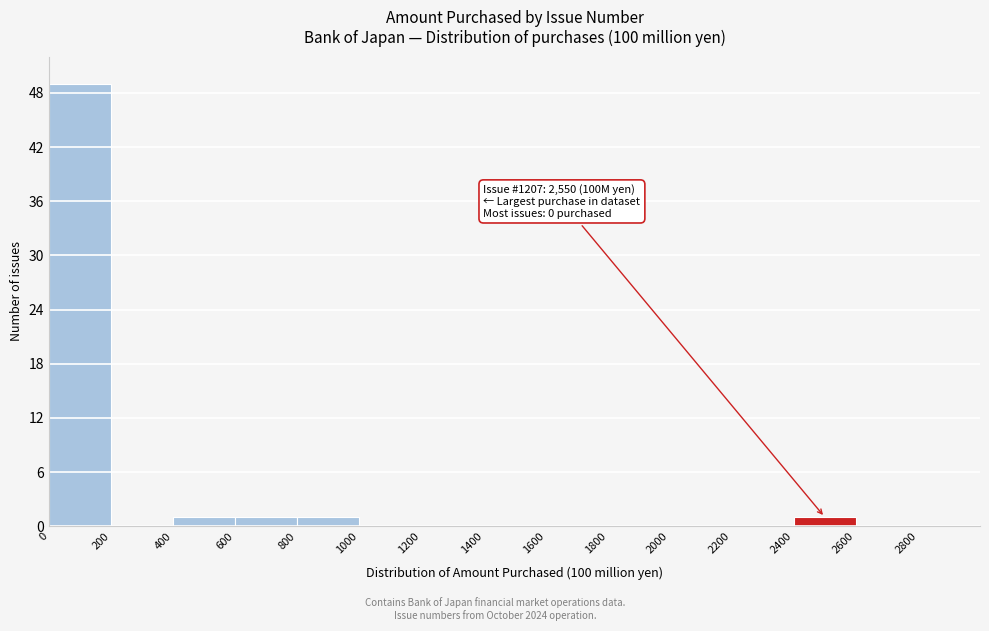

Over which range of the x-axis is the bar tallest?

0 to 200